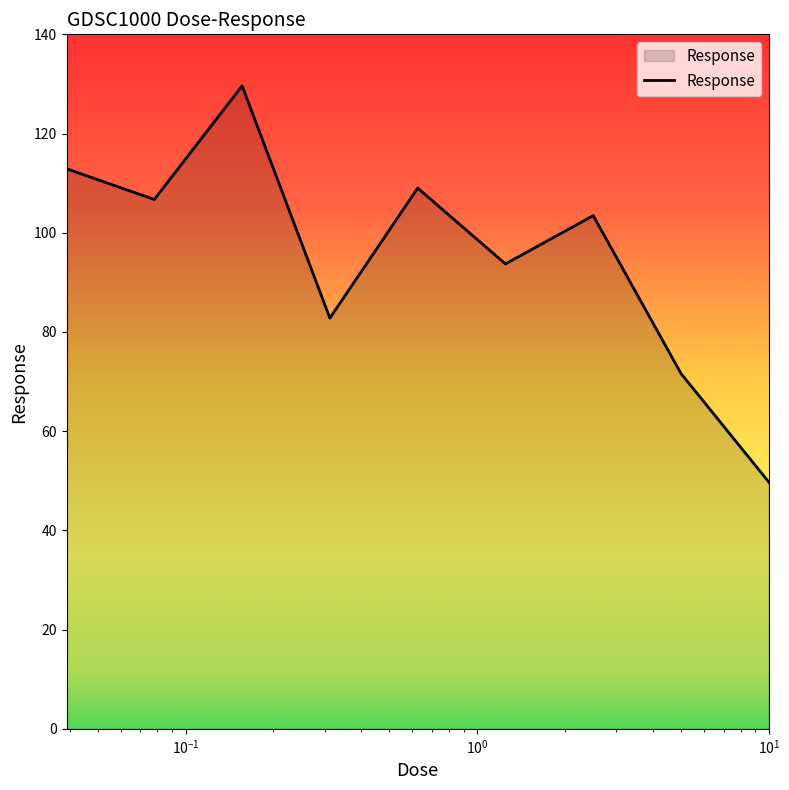

What is the difference between the maximum and minimum values?

79.9